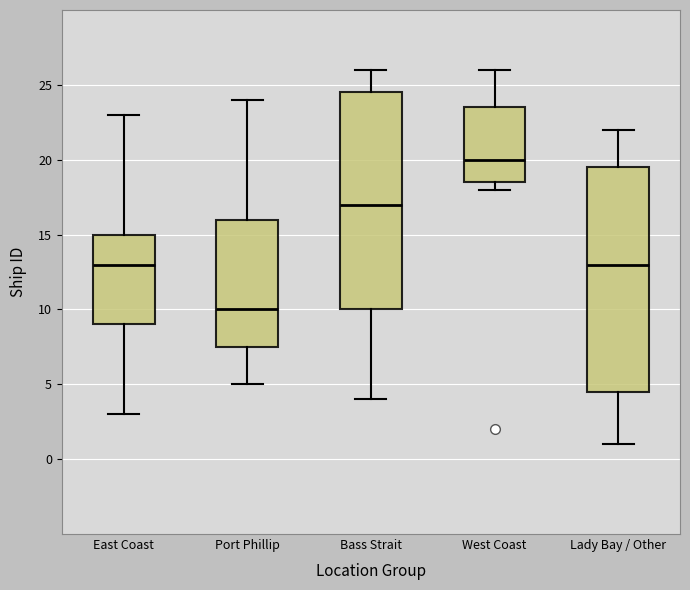

Reading left to right, read every box against the y-axis: the position of its median line, the range the box covers, and the ends of its whiskers. The values are not printed on the chart, so give them approximately, as read against the axis.

East Coast: median 13.0, box 9.0 to 15.0, whiskers 3.0 to 23.0
Port Phillip: median 10.0, box 7.5 to 16.0, whiskers 5.0 to 24.0
Bass Strait: median 17.0, box 10.0 to 24.5, whiskers 4.0 to 26.0
West Coast: median 20.0, box 18.5 to 23.5, whiskers 18.0 to 26.0
Lady Bay / Other: median 13.0, box 4.5 to 19.5, whiskers 1.0 to 22.0